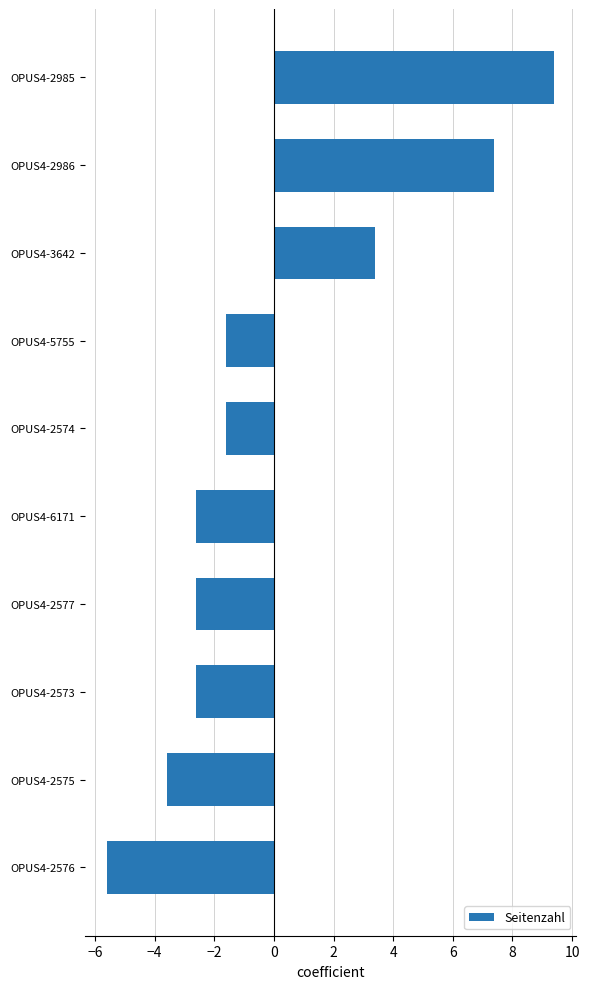

What is the approximate value at OPUS4-3642?

3.4